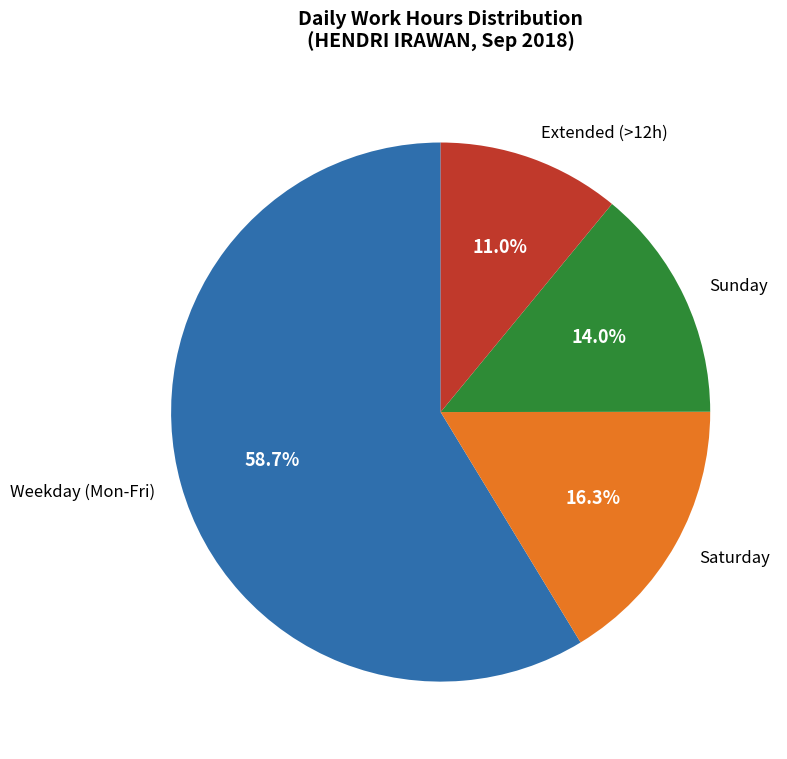

Do Extended (>12h) and Sunday together represent more than half of the pie?

No